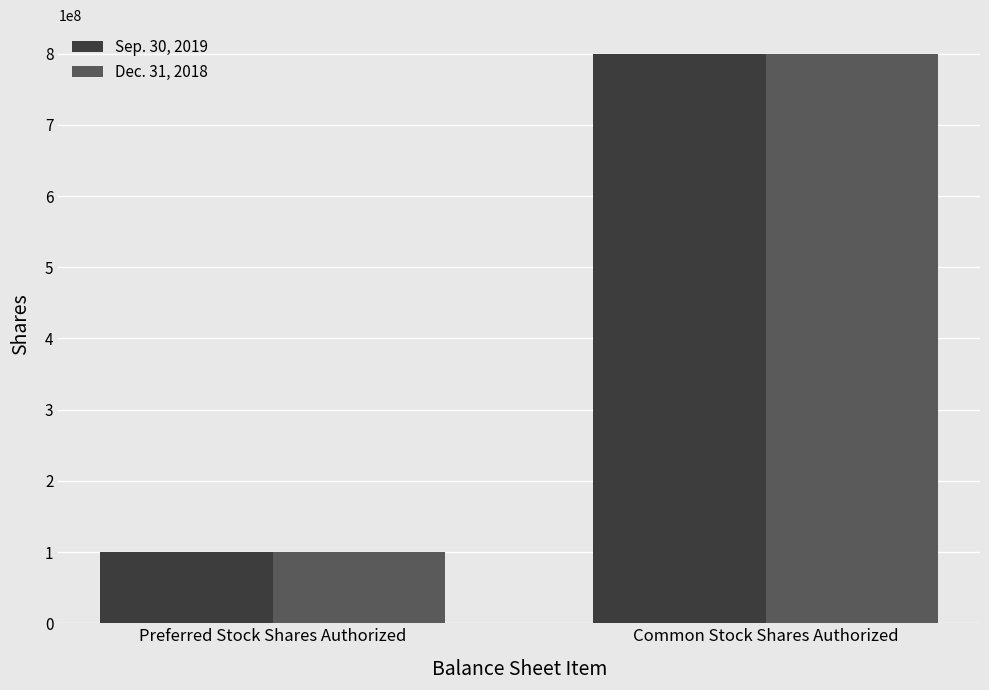

How many Dec. 31, 2018 values are between 100000000 and 800000000?

2